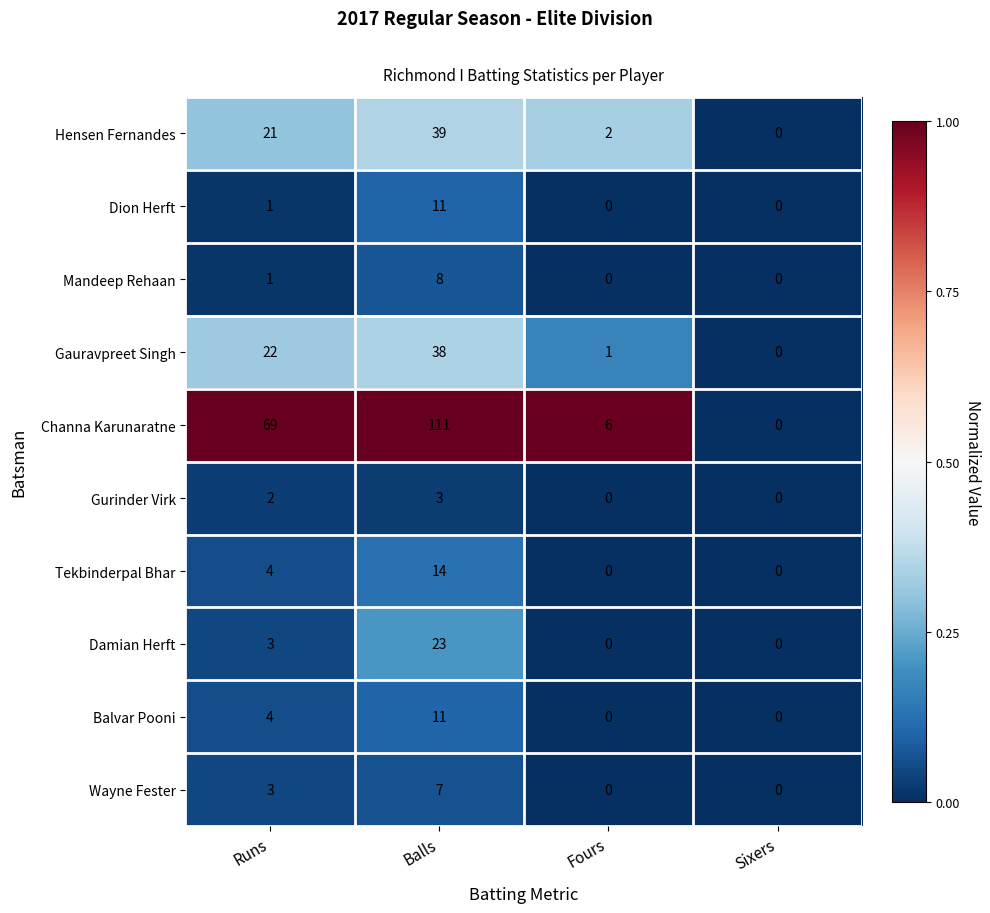

The value of Gauravpreet Singh at Runs is 22. True or false?

True